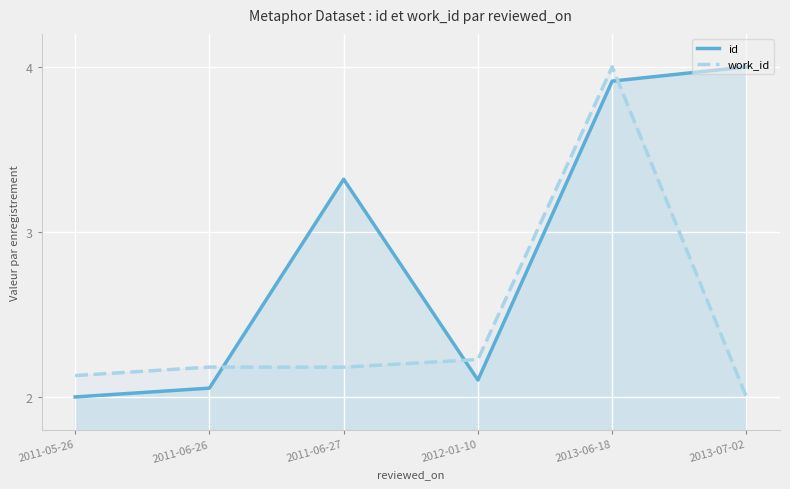

How many intersections are there between work_id and id?

3